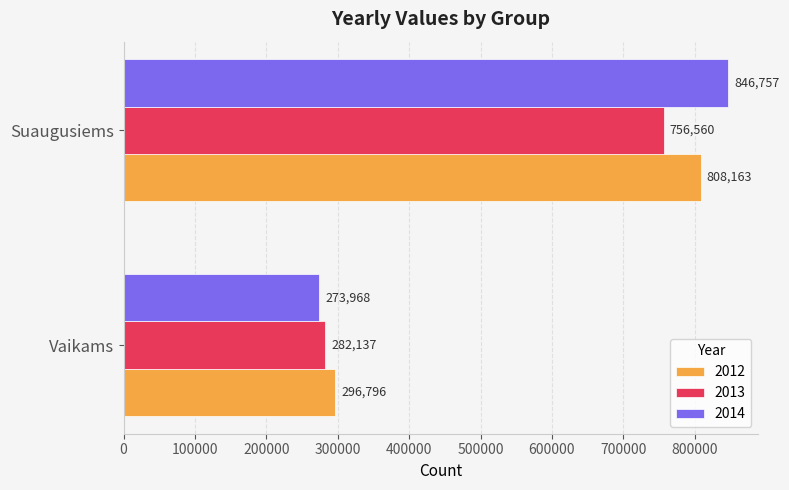

What is the minimum value shown in the chart?

273968